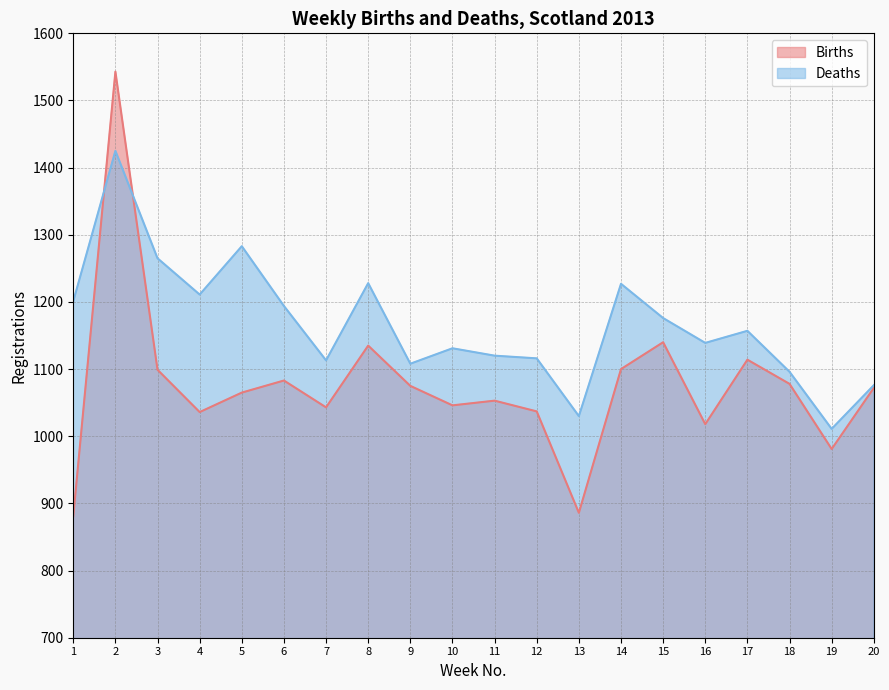

What is the value of the Deaths point at the 9th from the left?

1108